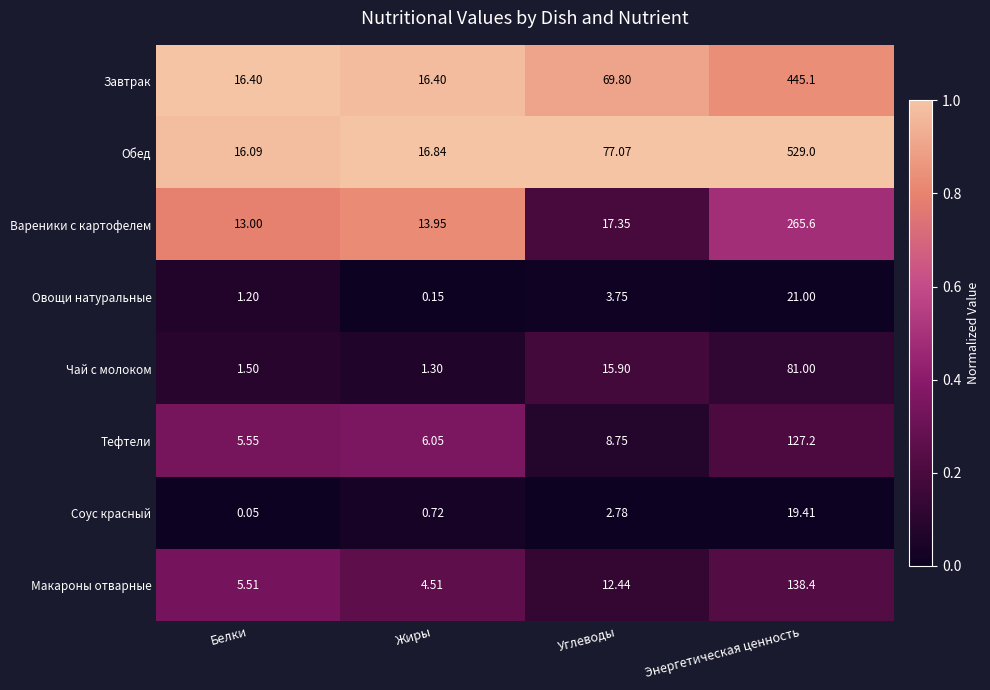

Which series changed the most between Жиры and Энергетическая ценность?

Обед